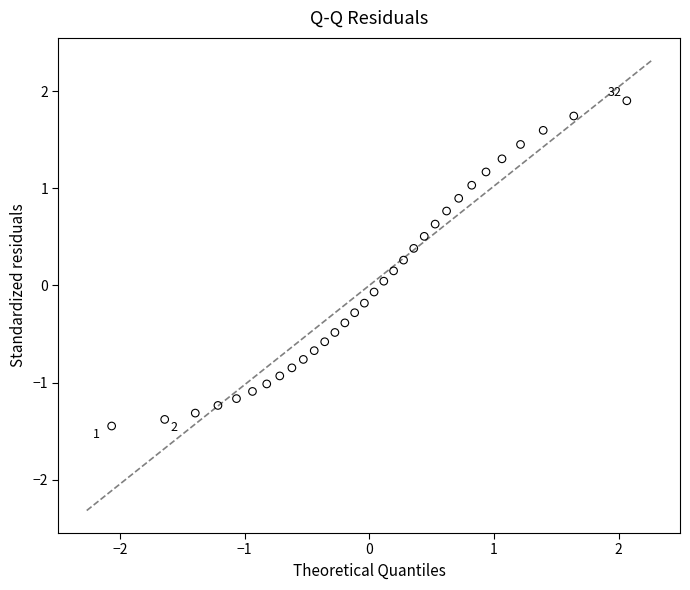

What is the range of X values (max minus min)?

4.1